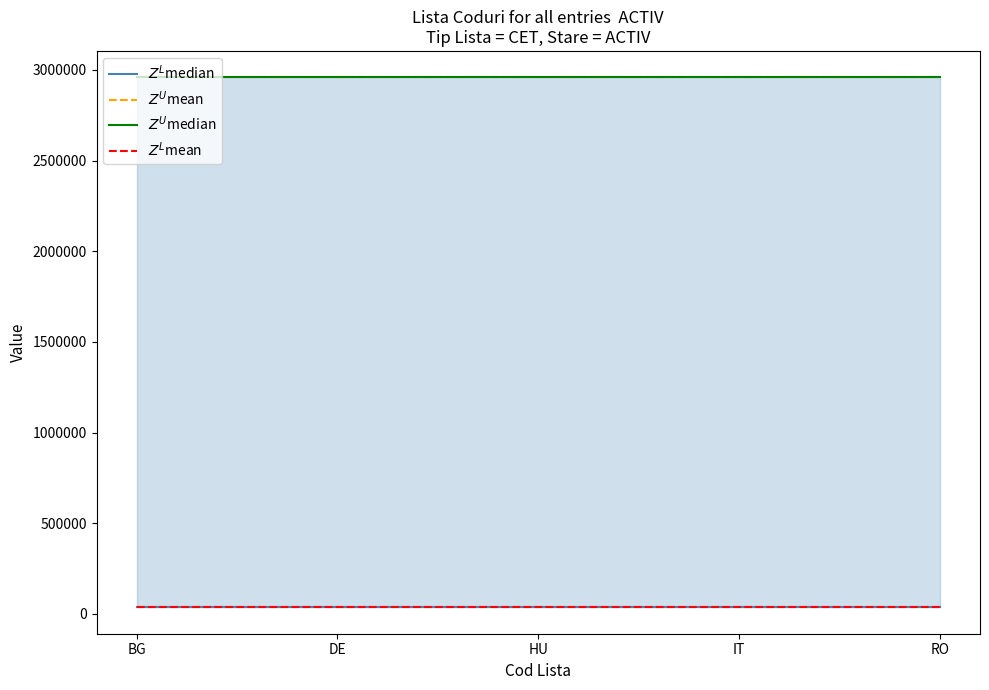

Is this an area chart (filled region under the line)?

No